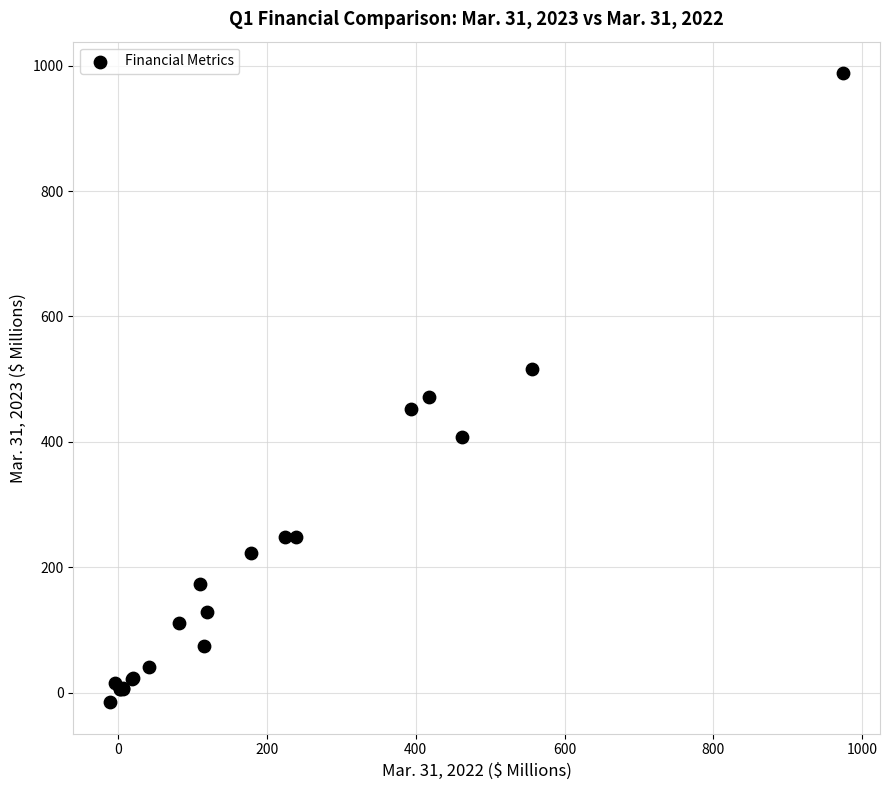

What Y value in the scatter plot is closest to 486?

471.4